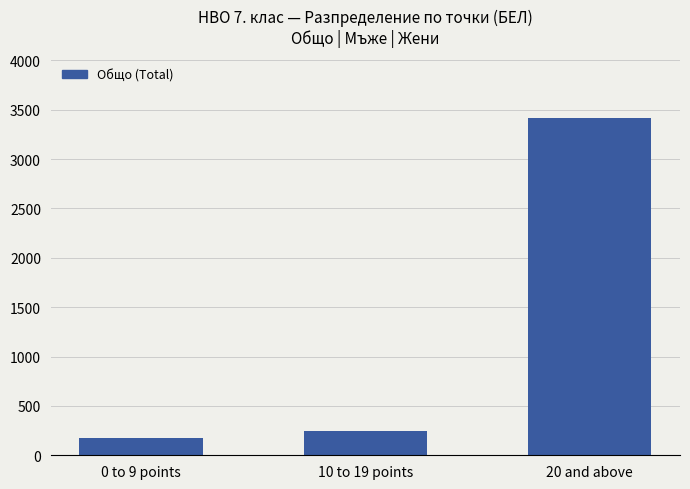

What is the label of the 3rd bar from the right?

0 to 9 points